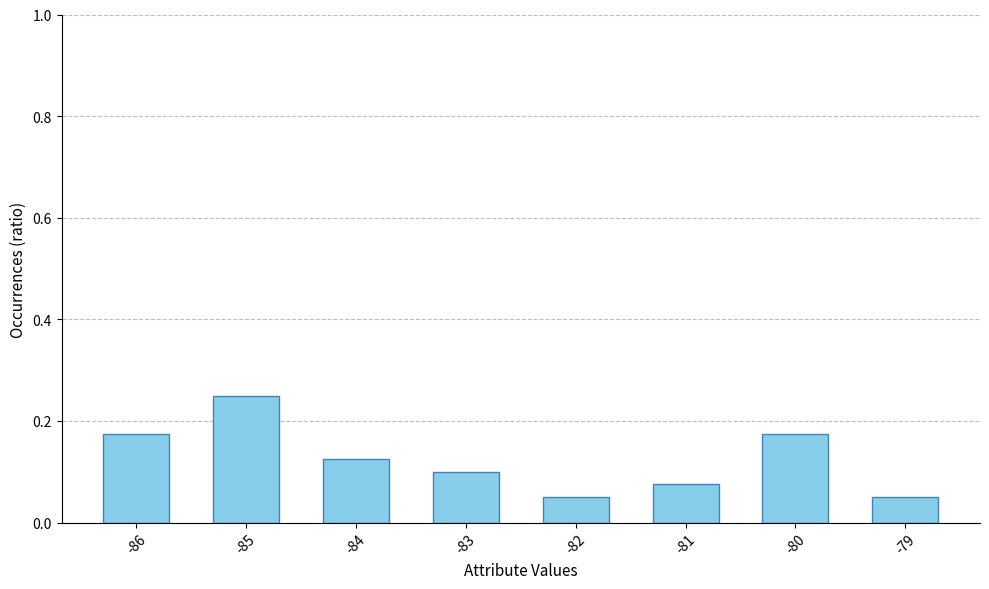

The chart shows a value of 0.0 at -82. True or false?

False